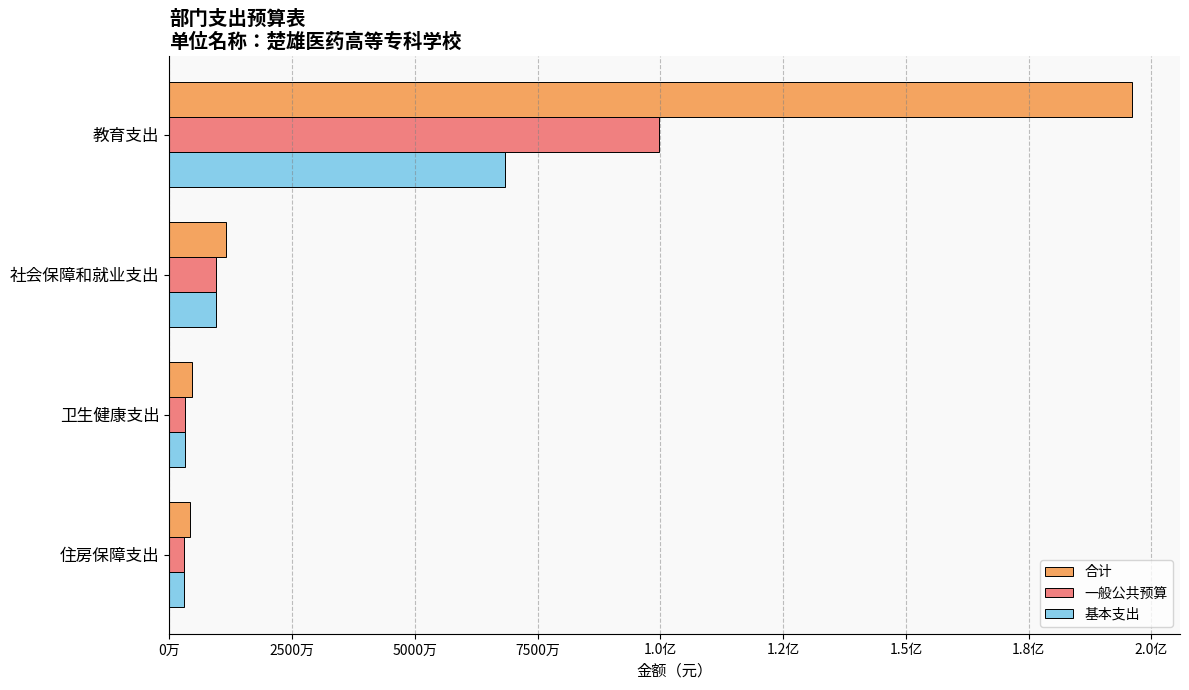

What are all the series names shown in the legend?

合计, 一般公共预算, 基本支出